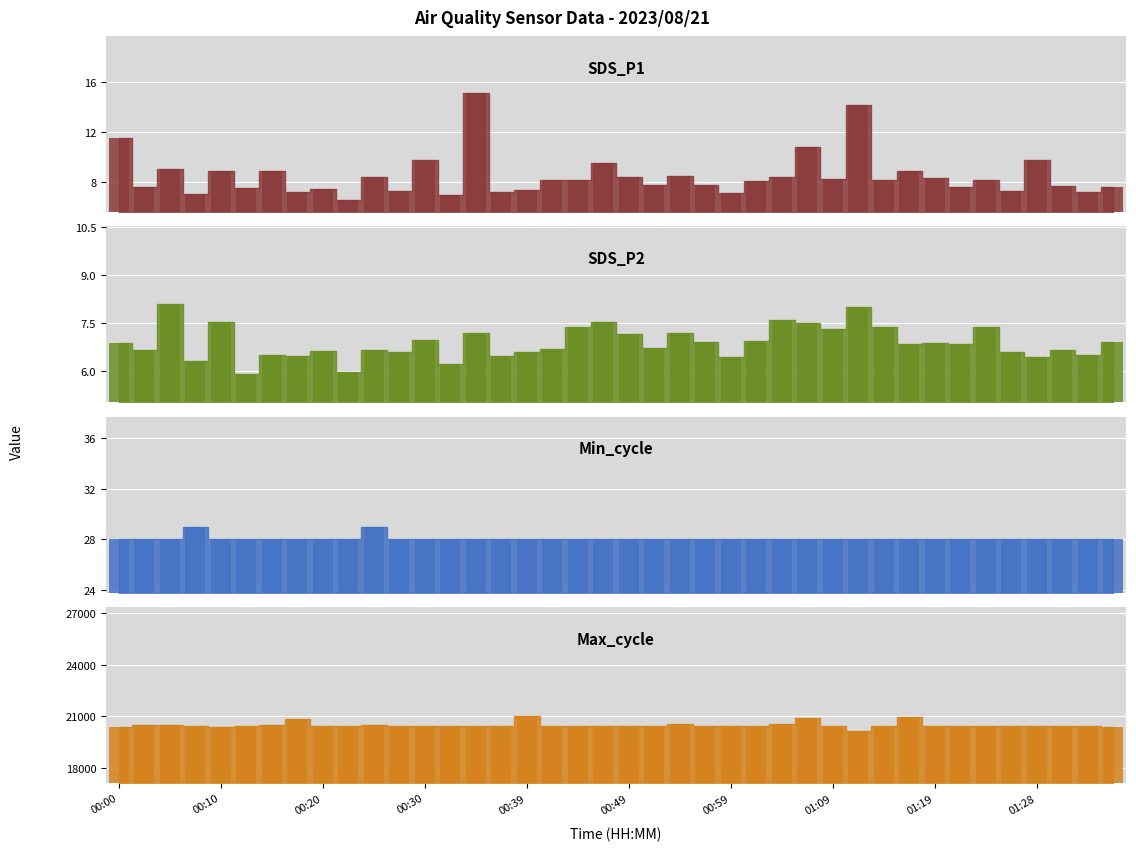

What is the value of the Min_cycle_bar bar at the 20th from the left?

28.0